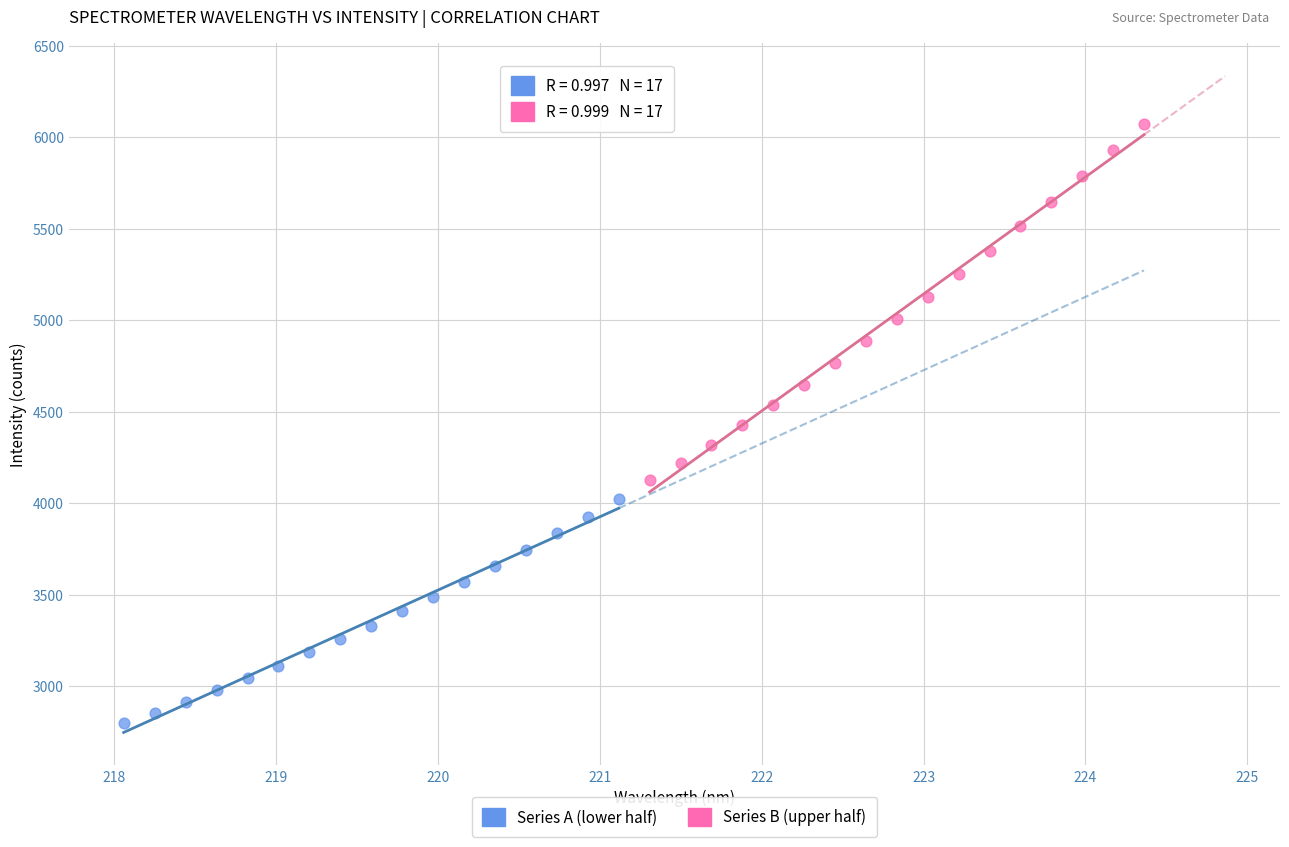

Which series has the largest Y range (max minus min)?

Series B (upper half)